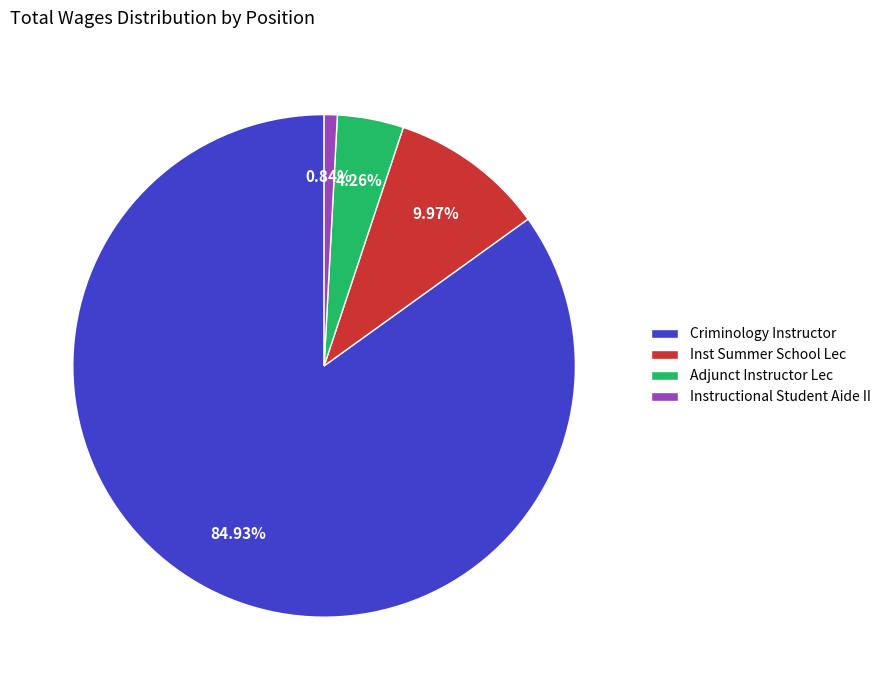

To the nearest percent, what is the combined percentage of Inst Summer School Lec and Adjunct Instructor Lec?

14%